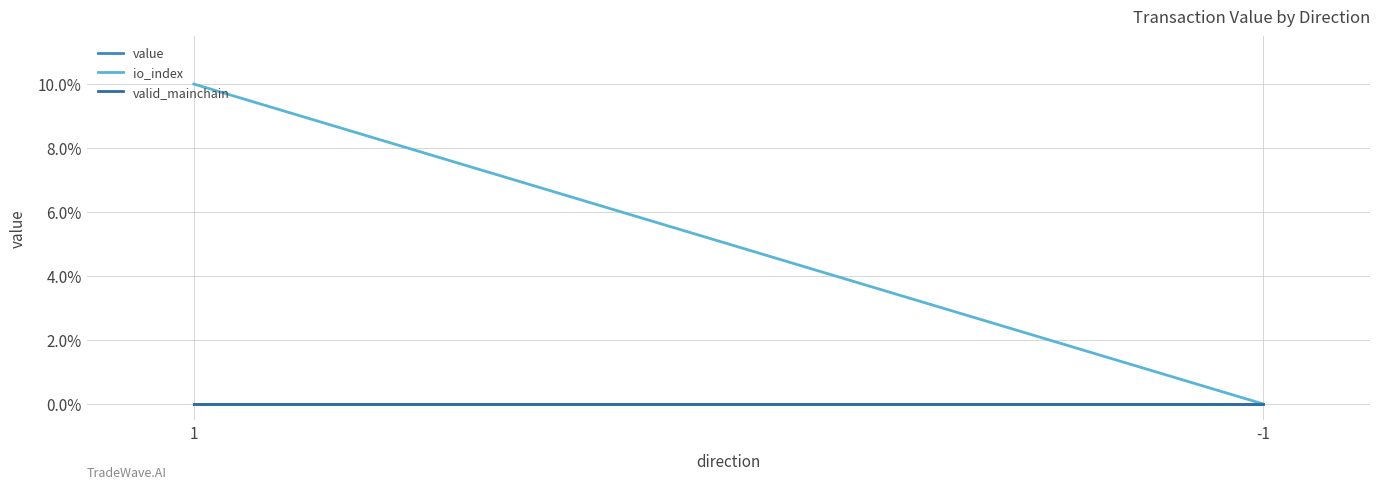

Reading right to left, transcribe all the data shown in this chart.

value: 0	0
io_index: 0	1
valid_mainchain: 0	0